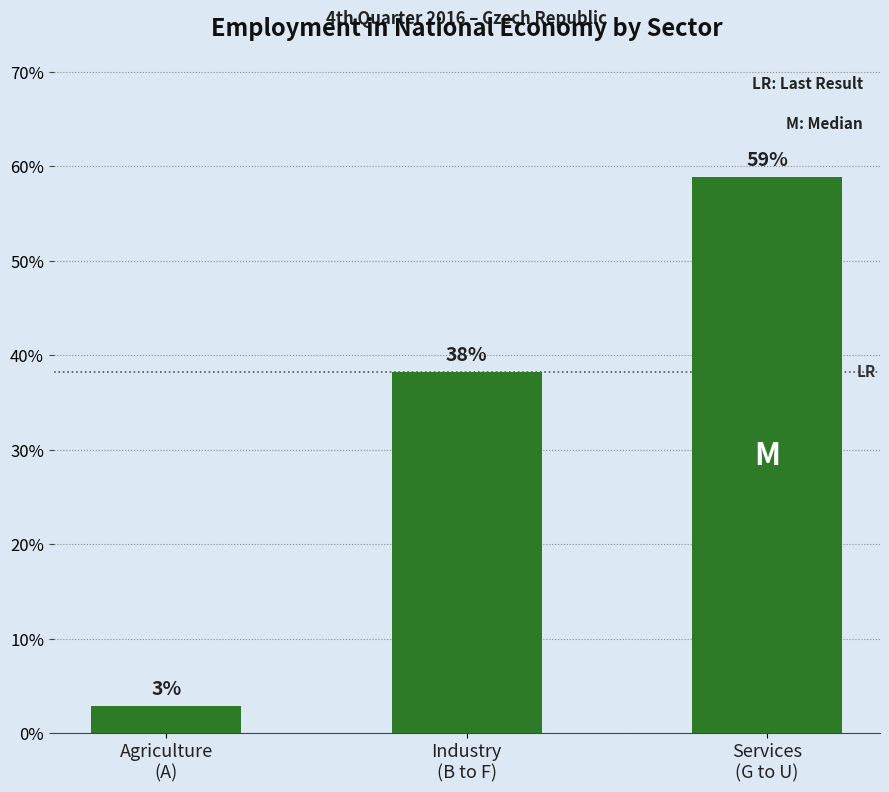

What is the value of the 2nd bar from the left?

38.2